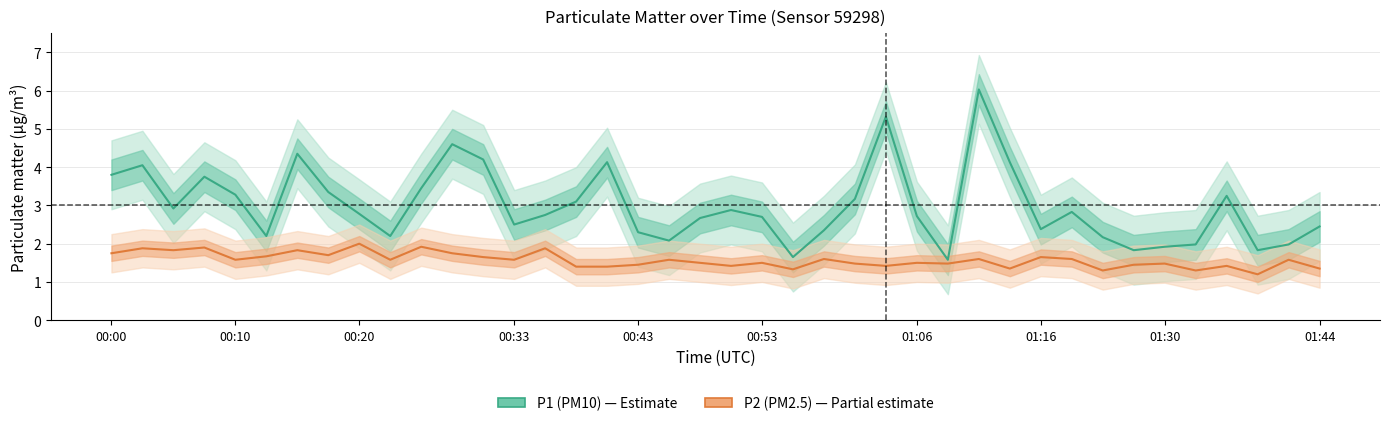

What is the total value across all series at 11?

6.3